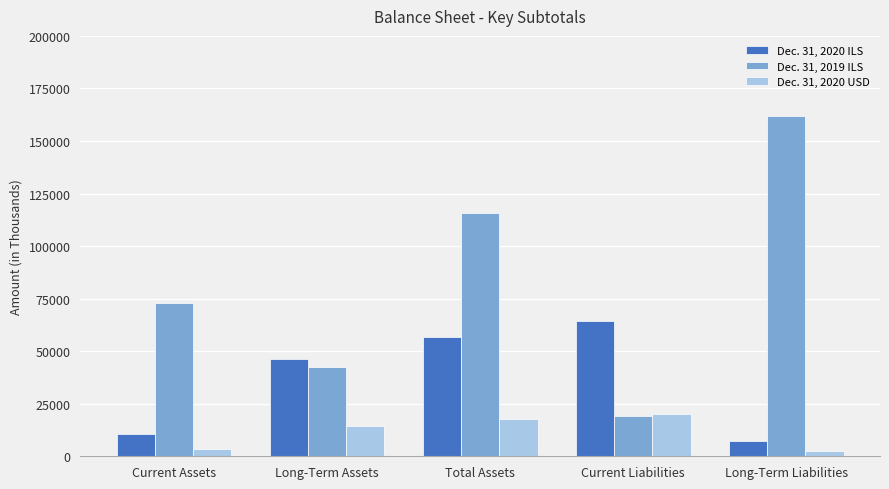

The value of Dec. 31, 2020 ILS at Long-Term Assets is 46286. True or false?

True